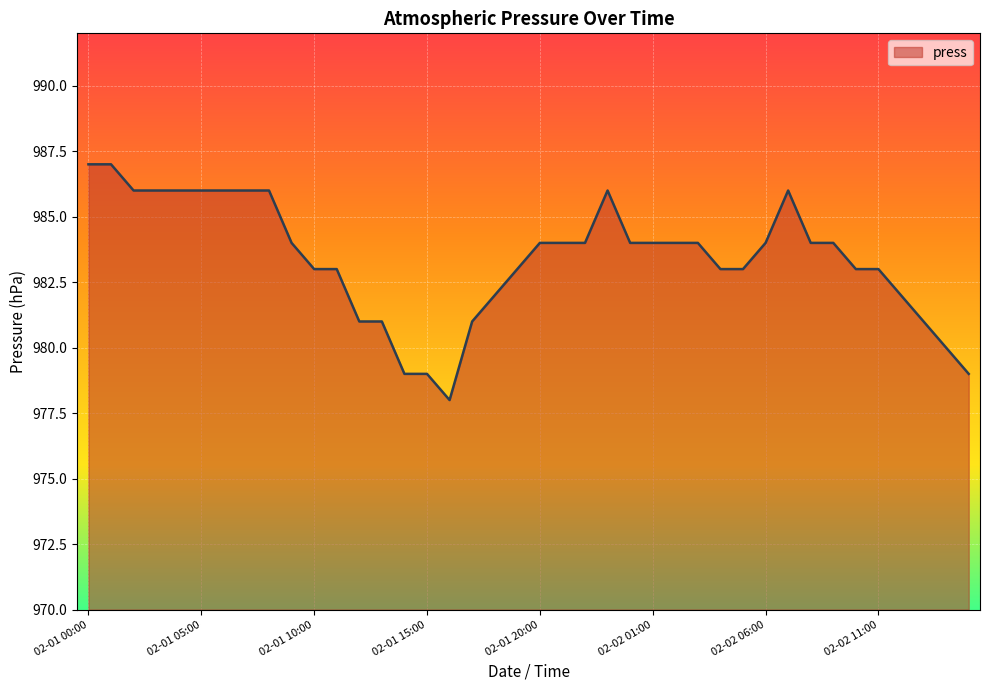

What is the greatest value displayed?

987